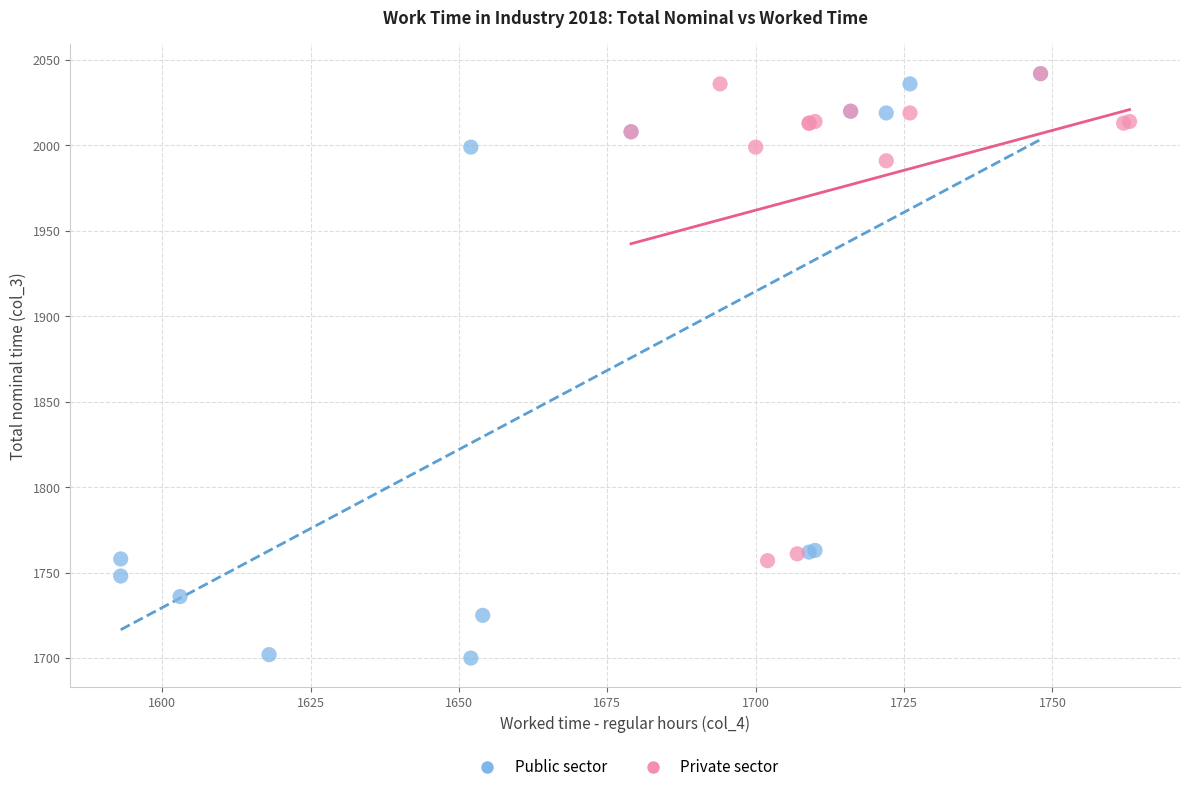

Which series reaches the minimum Y coordinate?

Public sector